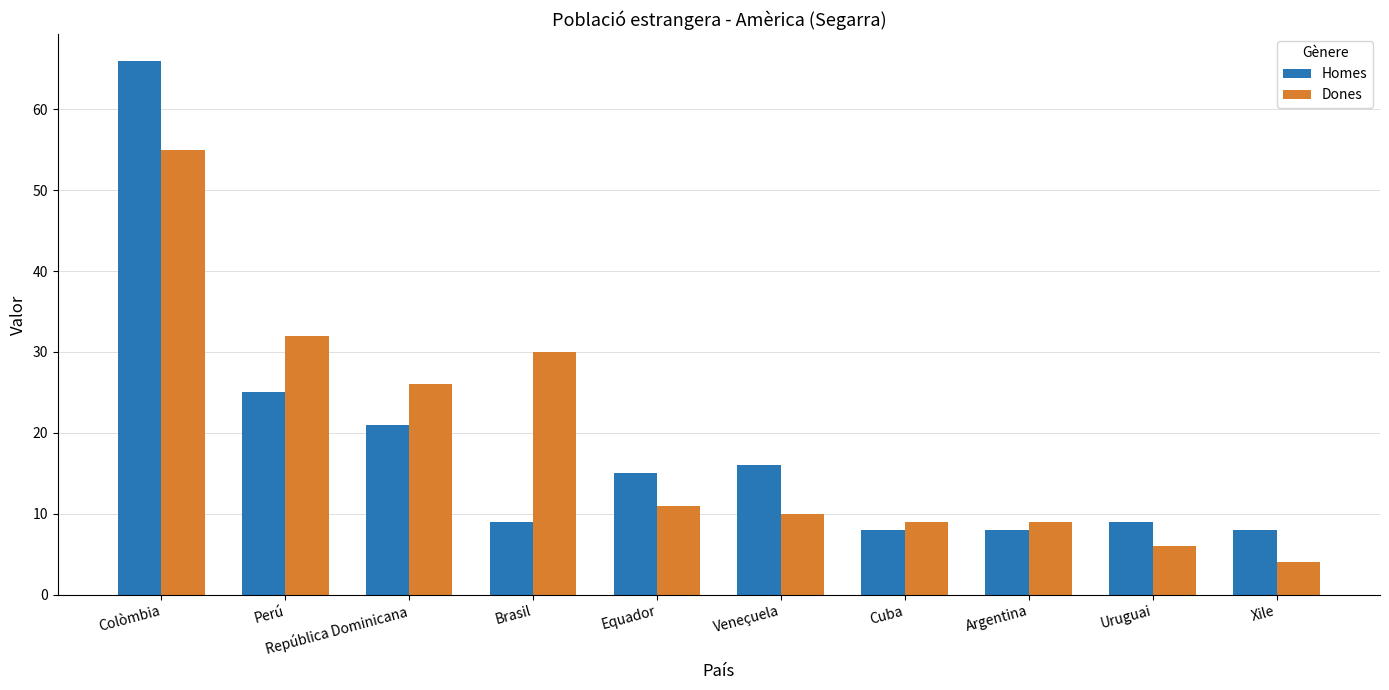

Rank the series by their maximum value, from lowest to highest.

Dones, Homes